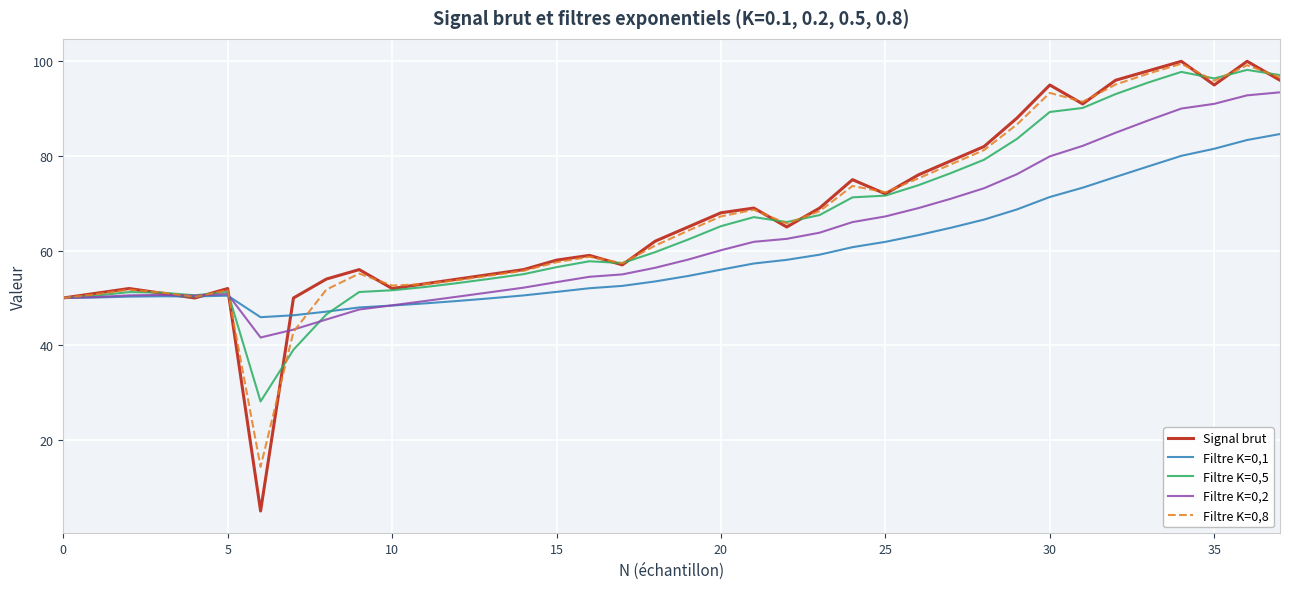

In Filtre K=0,5, how many points are lower than both neighbors (excluding endpoints)?

5